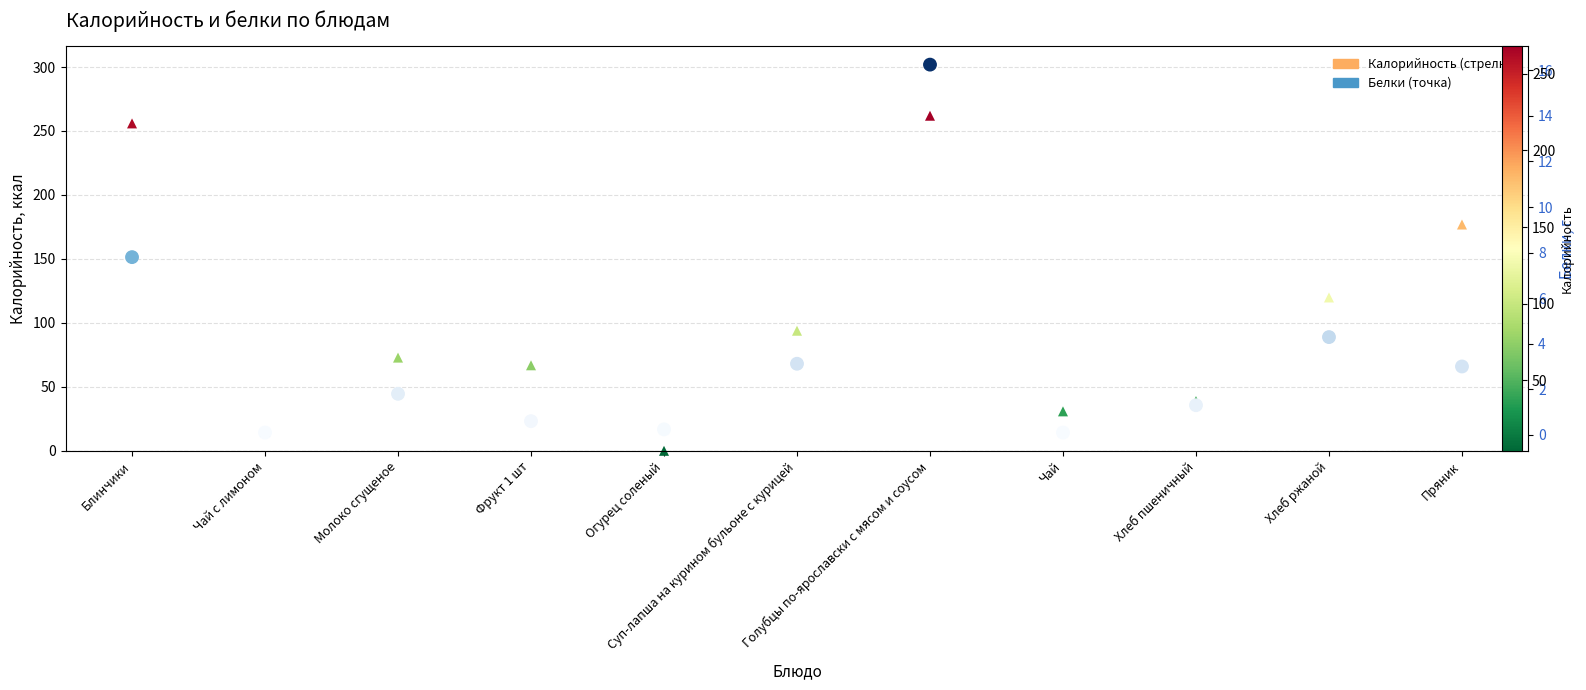

What is the change in value from Хлеб пшеничный to Хлеб ржаной?

+3.0